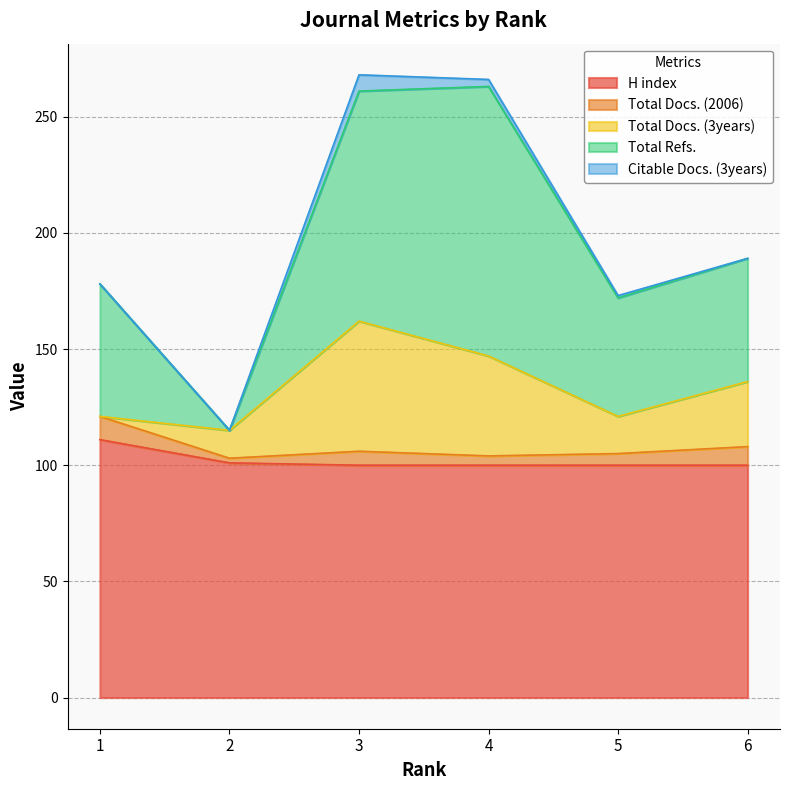

At which label is Citable Docs. (3years) closest to 3?

4